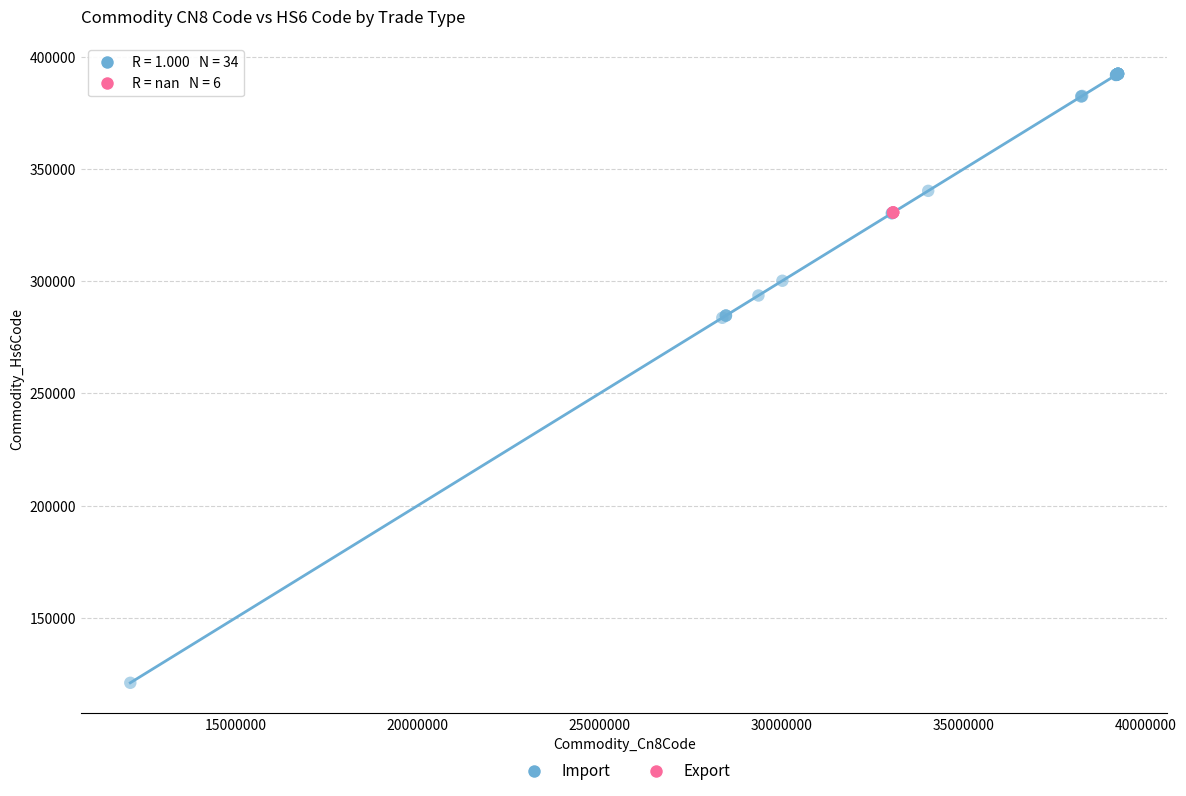

Which series reaches the maximum Y coordinate?

Import